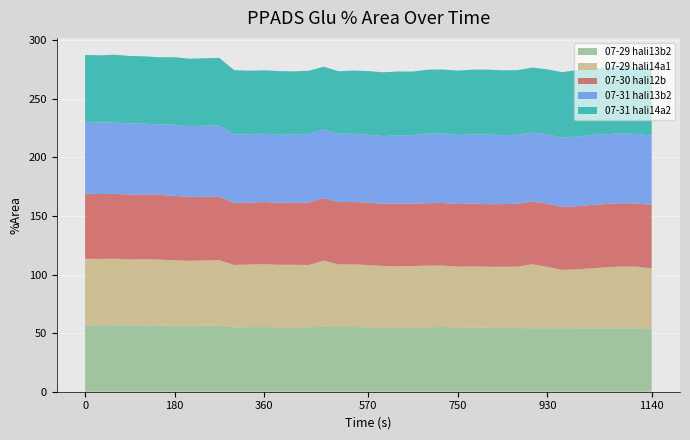

Reading left to right, extract all data points from this chart.

07-29 hali13b2: 56.6	56.8	56.7	56.6	56.7	56.6	56.4	56.4	56.5	56.5	54.8	55.1	55.1	55.0	54.9	55.0	55.3	55.2	55.2	54.9	55.0	55.0	55.0	55.1	55.2	54.8	54.9	54.6	54.5	54.3	54.2	54.2	54.2	54.1	54.0	54.1	54.0	54.1	54.2
07-29 hali14a1: 56.9	56.5	56.8	56.3	56.4	56.2	55.7	55.4	55.5	55.7	53.4	53.4	53.7	53.3	53.4	53.1	56.5	53.4	53.4	53.2	52.2	52.1	52.2	52.6	52.4	52.0	52.1	52.0	52.1	52.4	54.6	52.3	49.8	50.3	51.4	52.1	52.8	52.6	51.1
07-30 hali12b: 55.4	55.4	55.3	55.4	55.5	55.1	54.9	54.6	54.3	54.1	52.9	52.9	53.0	52.9	53.0	53.3	53.4	53.2	53.2	53.2	53.3	53.3	53.3	53.3	53.4	53.4	53.6	53.4	53.5	53.6	53.4	53.9	53.7	53.8	54.0	54.0	54.0	54.0	54.2
07-31 hali13b2: 61.1	61.1	61.0	60.6	60.2	60.2	60.8	60.3	60.7	61.0	58.6	58.2	58.4	58.0	58.0	58.6	58.5	58.2	58.3	57.9	57.7	58.3	58.4	59.3	59.3	59.0	59.0	59.4	58.8	58.9	59.0	59.1	59.1	59.4	59.7	59.5	59.9	59.2	59.2
07-31 hali14a2: 57.4	57.3	57.7	57.6	57.4	57.3	57.6	57.6	57.6	57.6	54.7	54.3	54.0	54.4	54.0	53.8	53.6	53.4	53.9	54.4	54.5	54.5	54.3	54.6	54.6	54.9	55.2	55.4	55.4	55.1	55.4	55.5	55.9	56.8	56.2	56.5	56.7	56.4	56.9